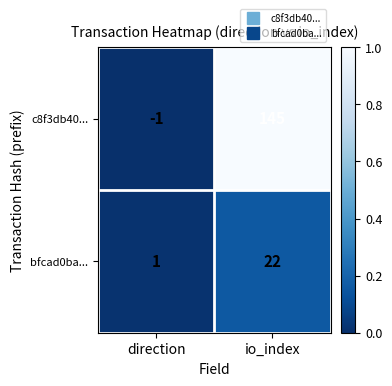

How many values in c8f3db40... are above zero?

1